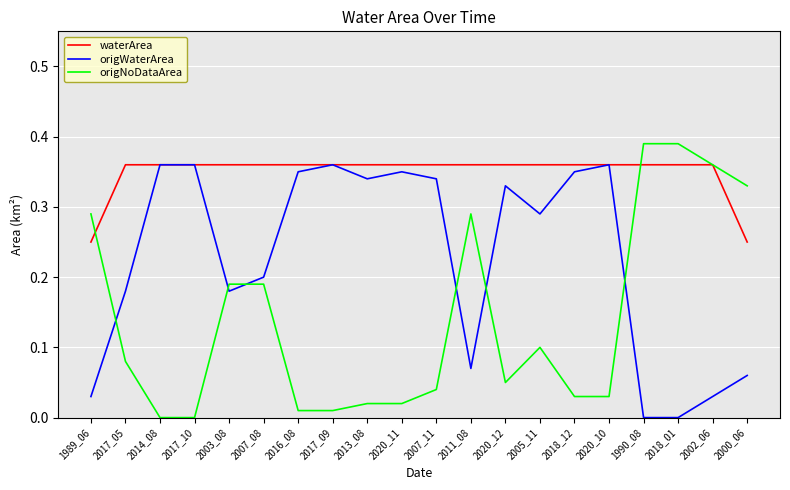

Is it true that origWaterArea equals 0.3 at 2003_08?

False